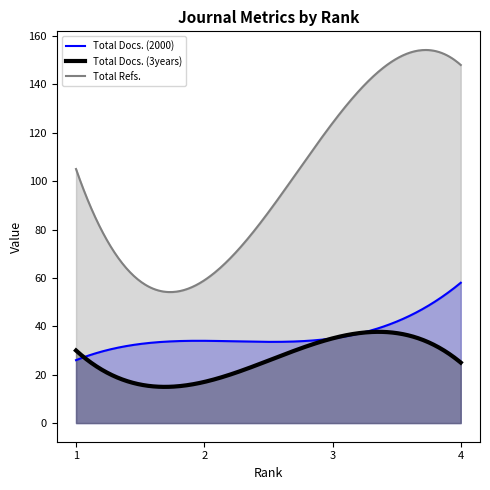

What are all the series names shown in the legend?

Total Docs. (2000), Total Docs. (3years), Total Refs.